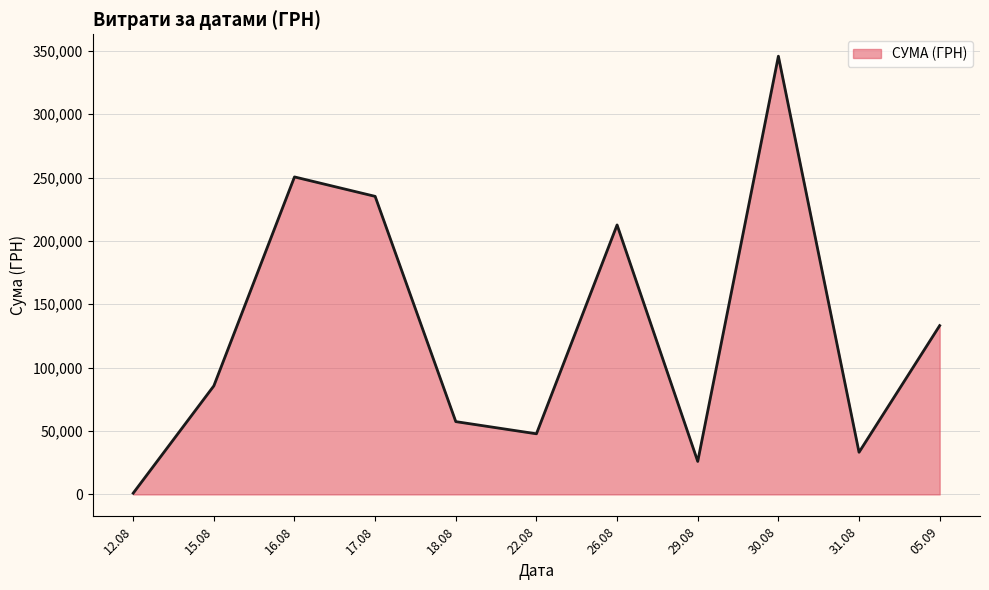

Is it true that the value at 30.08 is 345687.3?

True